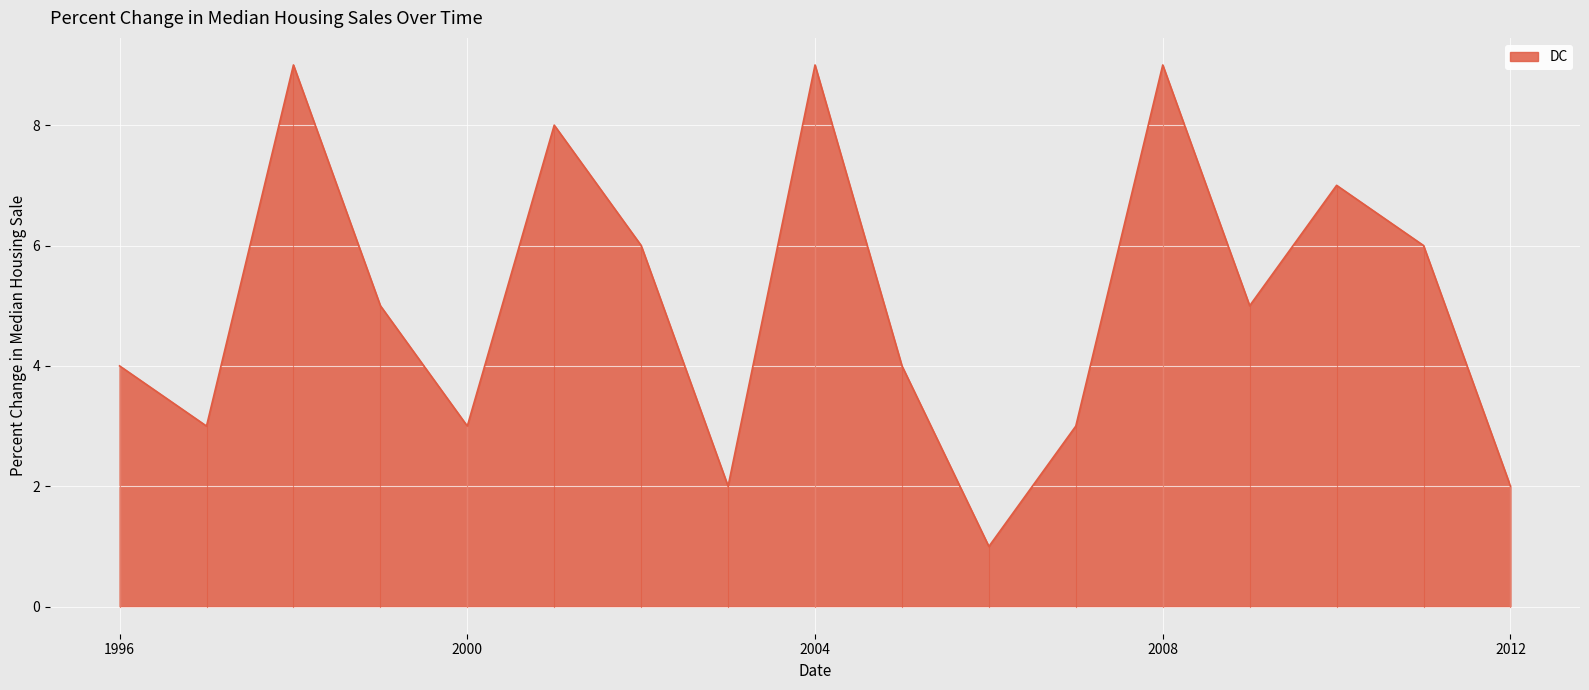

What is the difference between the maximum and minimum values?

8